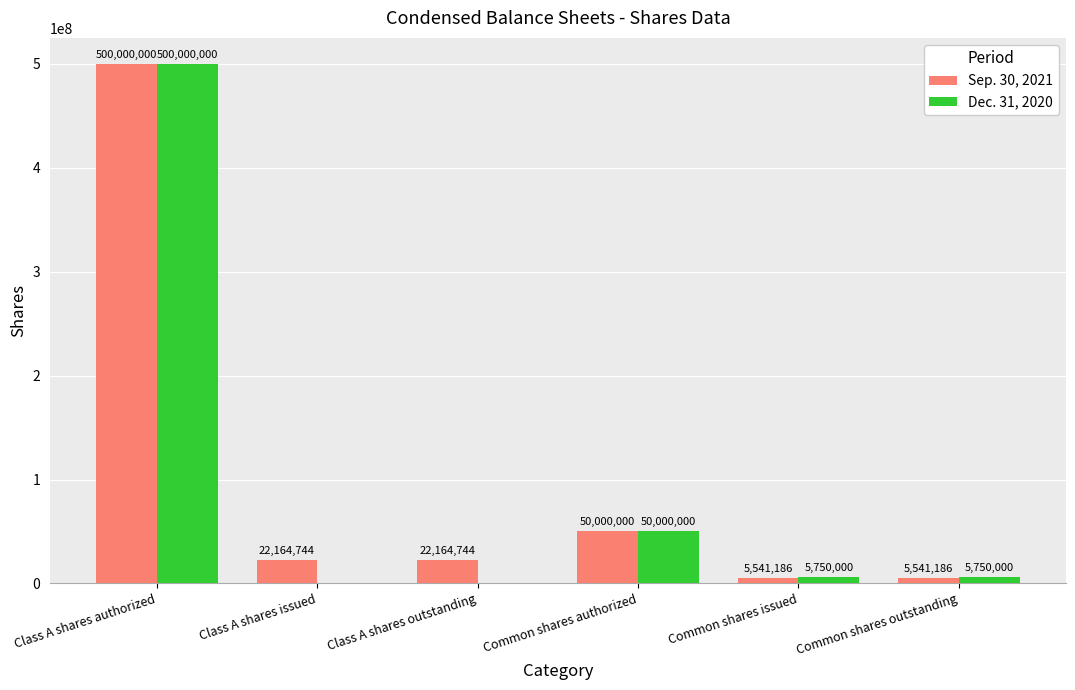

What is the sum of all Sep. 30, 2021 values?

605411860